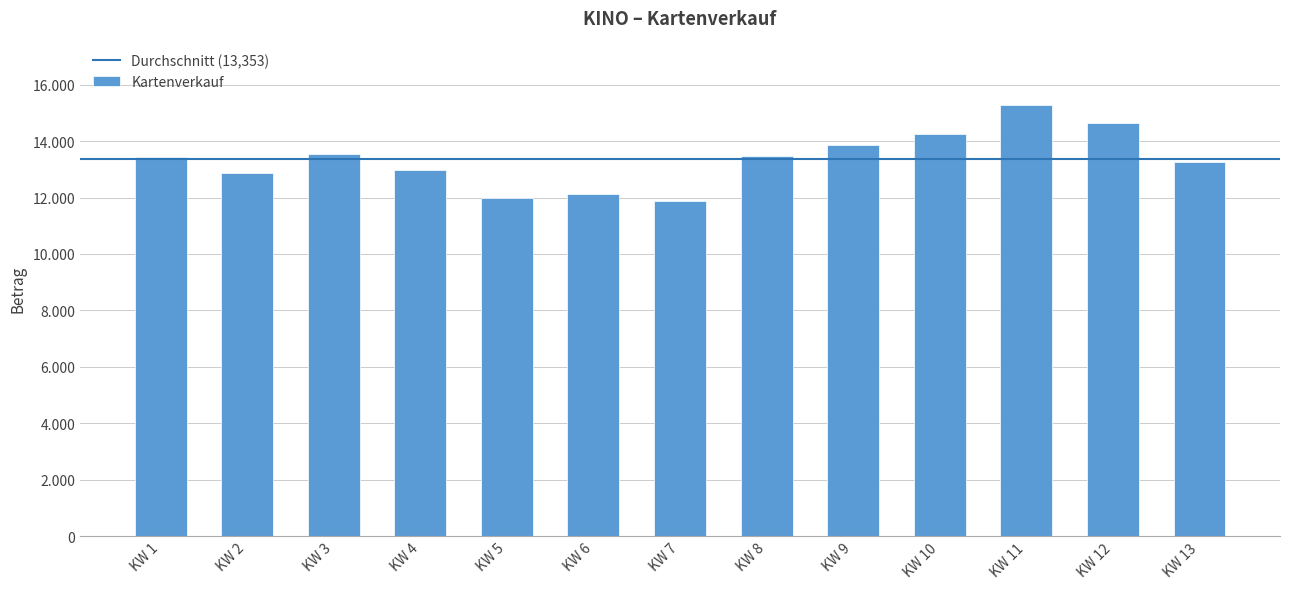

What is the difference between the maximum and minimum values?

3380